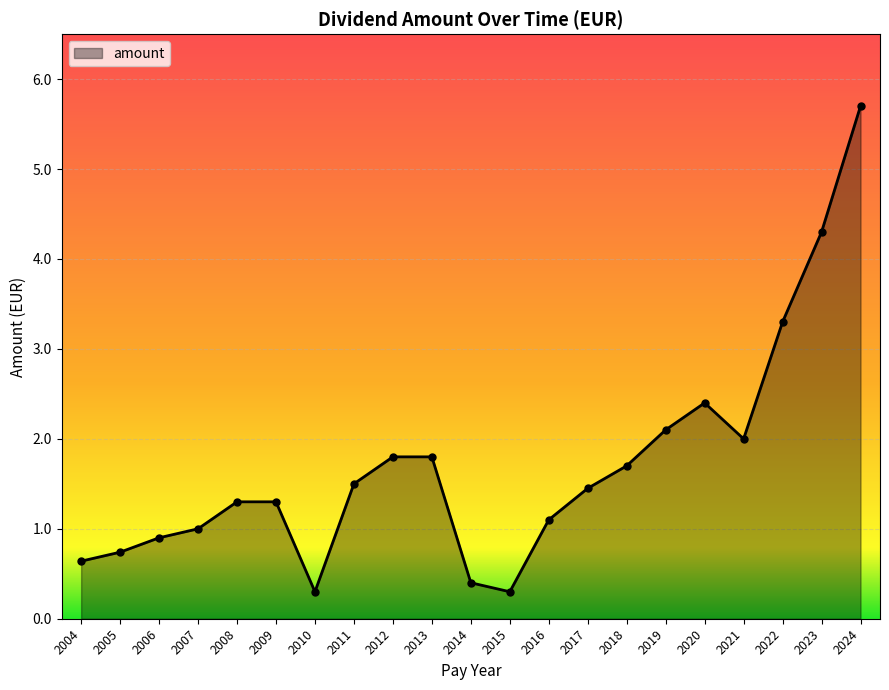

True or false: the data shows 1.5 at 2011.

True